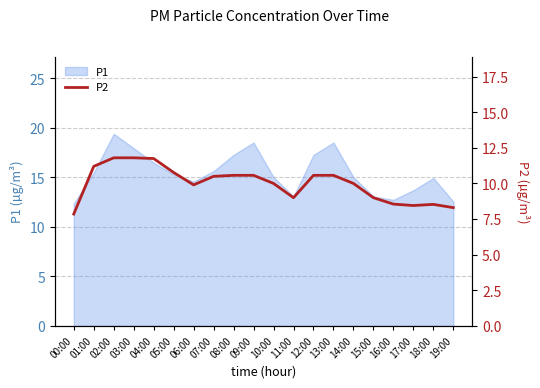

What value does the data have at 15:00?

9.0